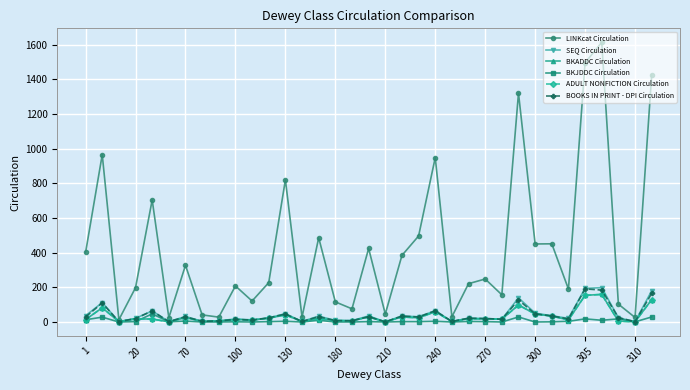

What is the label of the 3rd point from the right?

32